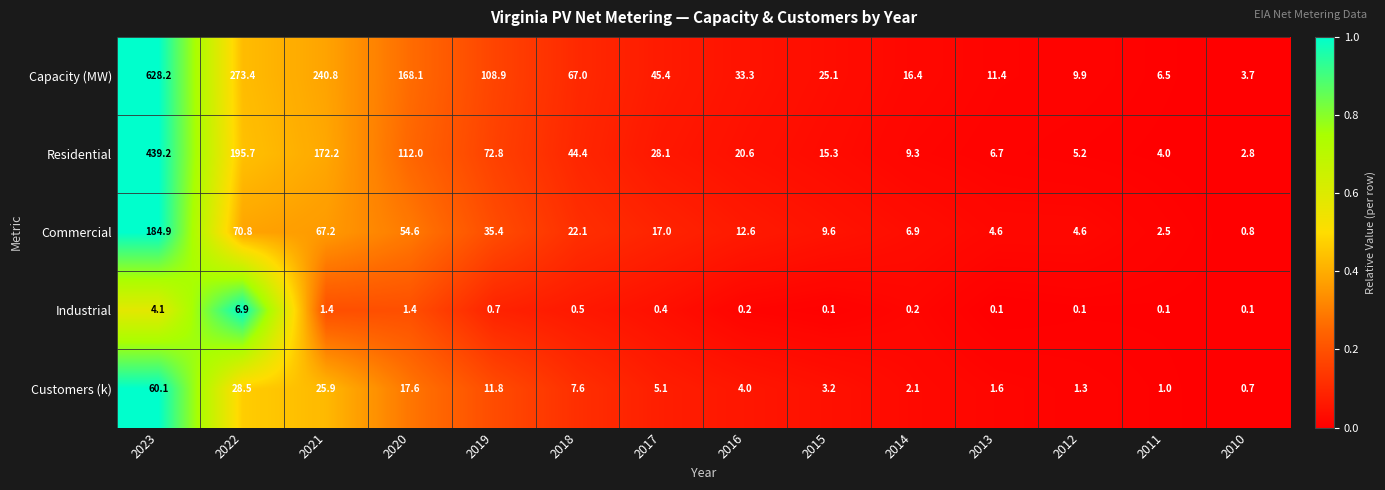

At how many categories does at least one series exceed 0?

14